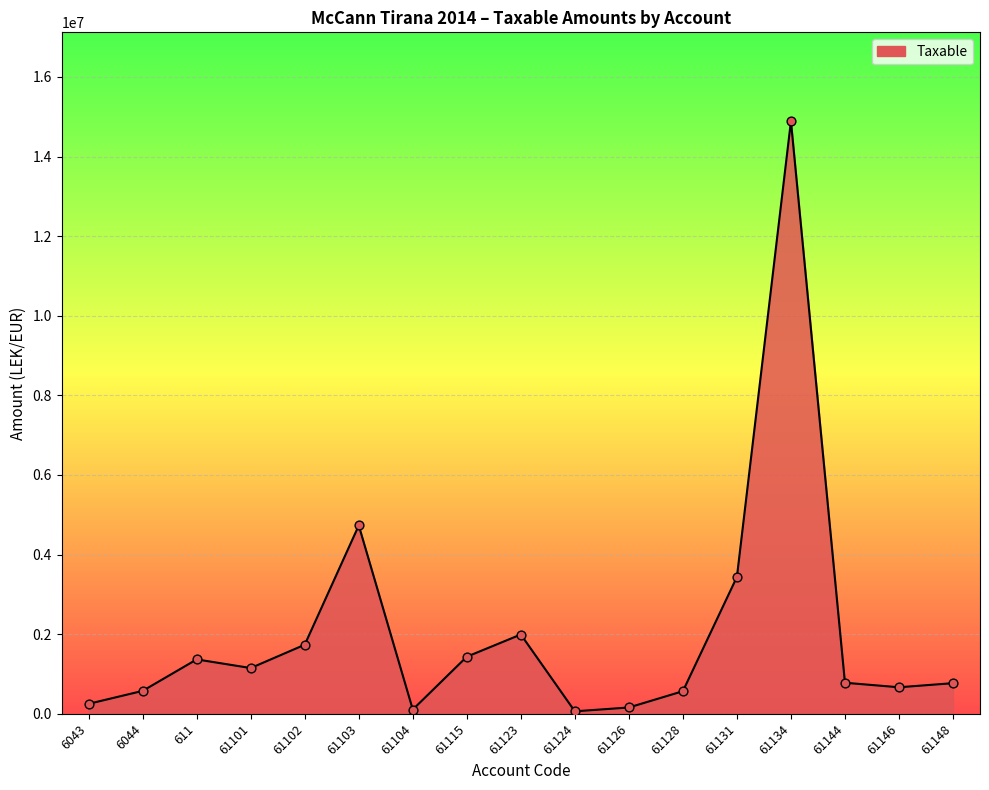

Which has a higher value, 61104 or 61144?

61144